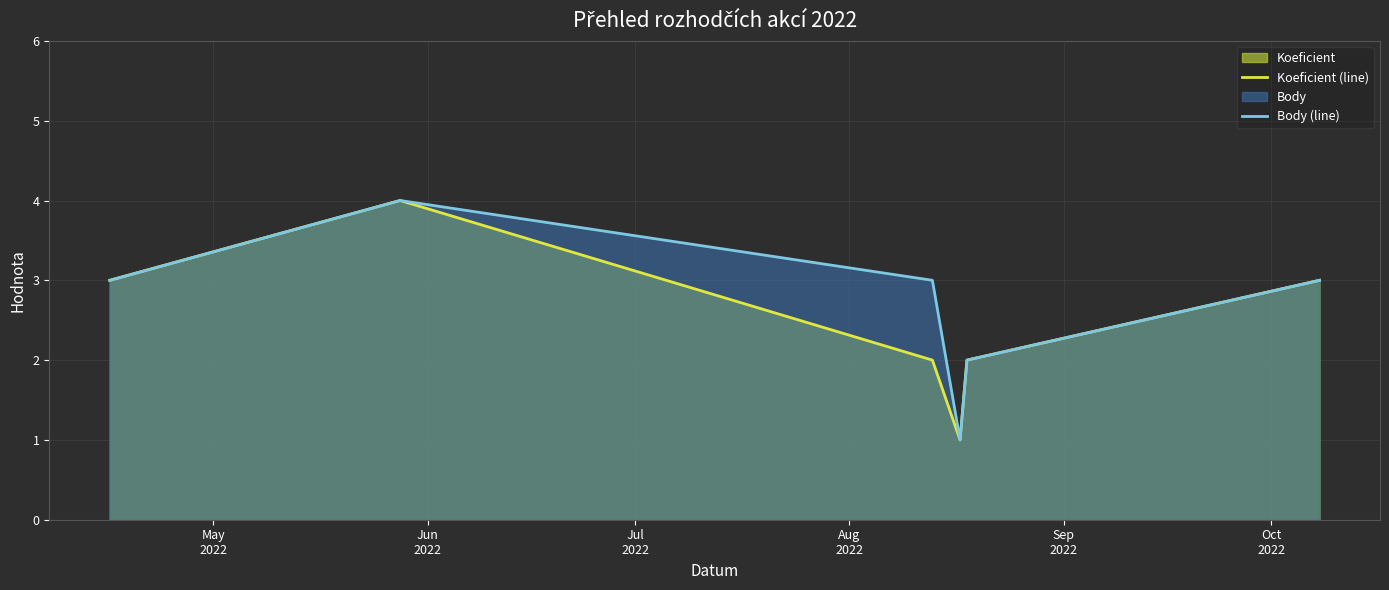

True or false: Koeficient (line) has a value of 4 at Jun
2022.

True